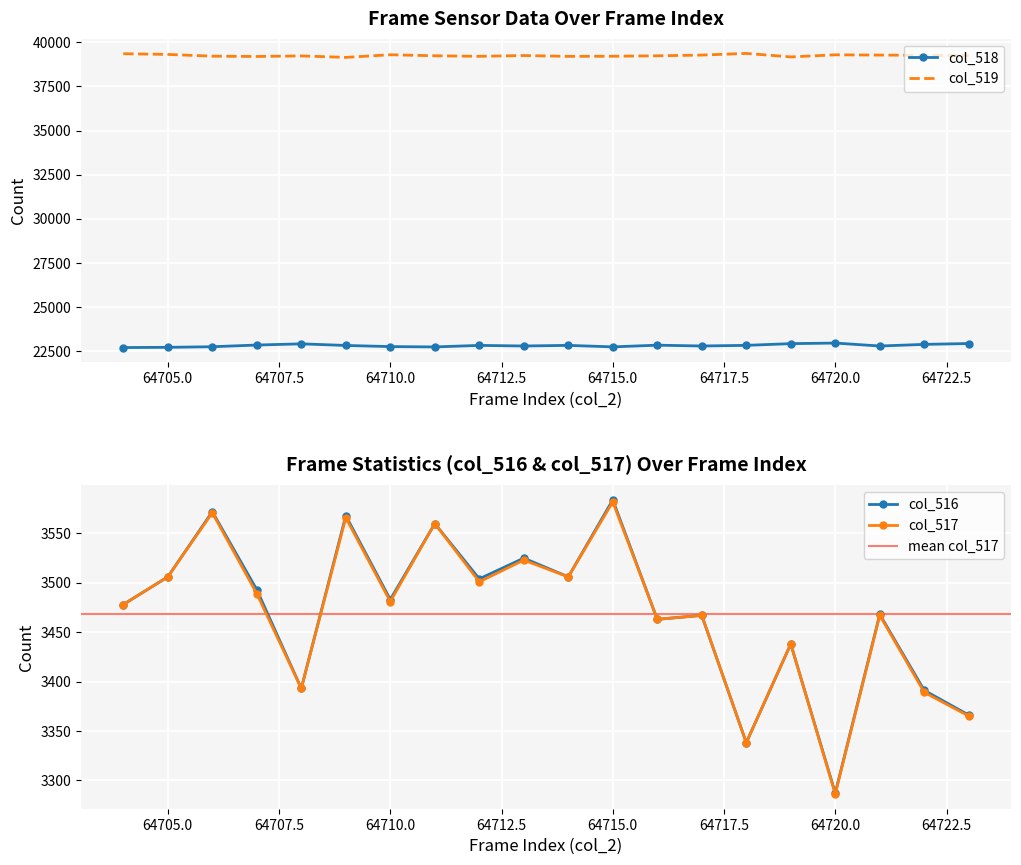

Count the number of data series in this chart.

4